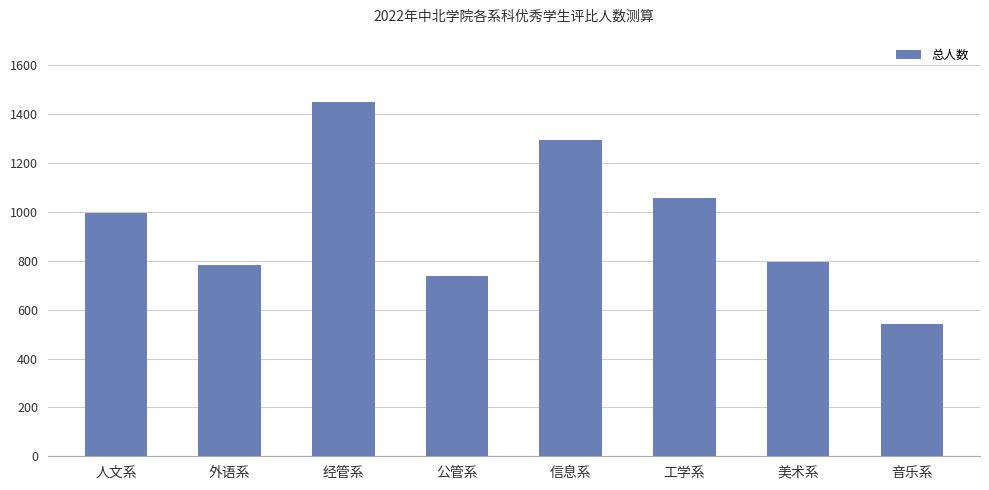

Reading left to right, what are all the values shown in this chart?

996	782	1452	737	1294	1059	795	543